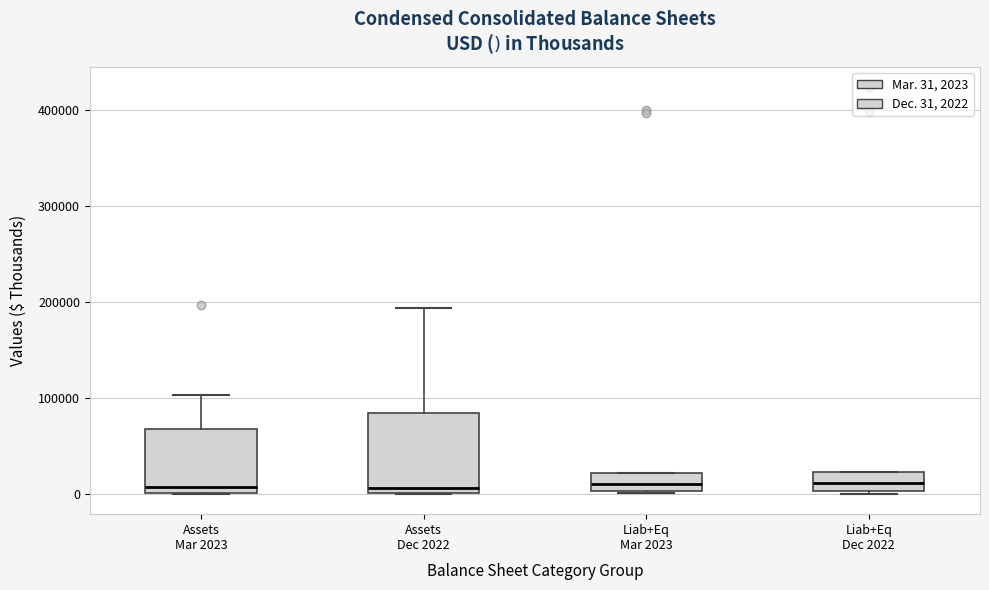

Which box is the tallest, from its lower edge to its upper edge?

Assets Dec 2022